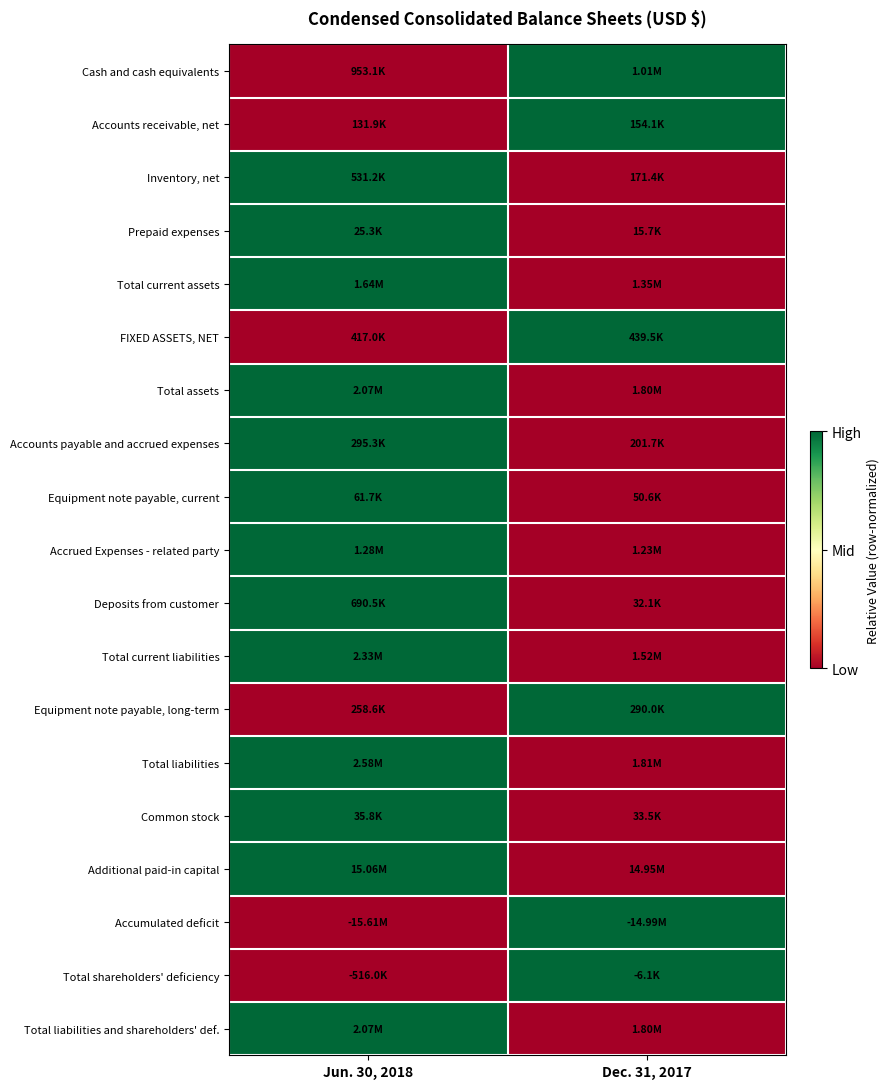

Rank the series by their maximum value, from lowest to highest.

Cash and cash equivalents, Accounts receivable, net, Inventory, net, Prepaid expenses, Total current assets, FIXED ASSETS, NET, Total assets, Accounts payable and accrued expenses, Equipment note payable, current, Accrued Expenses - related party, Deposits from customer, Total current liabilities, Equipment note payable, long-term, Total liabilities, Common stock, Additional paid-in capital, Accumulated deficit, Total shareholders' deficiency, Total liabilities and shareholders' def.